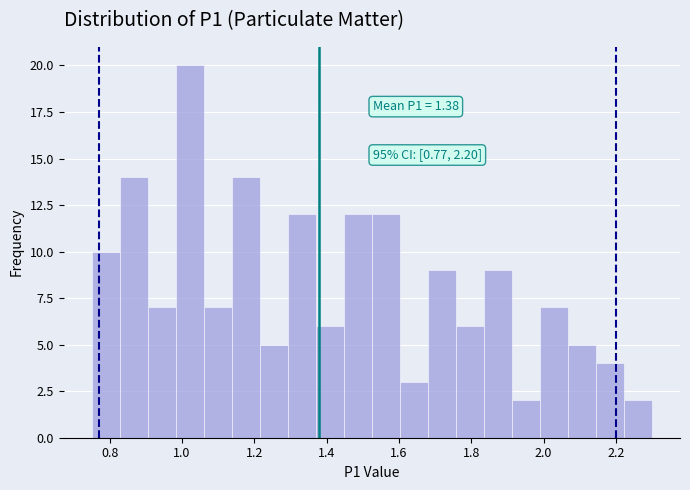

Read against the x-axis, roughly where is the centre of the tallest bar?

1.02